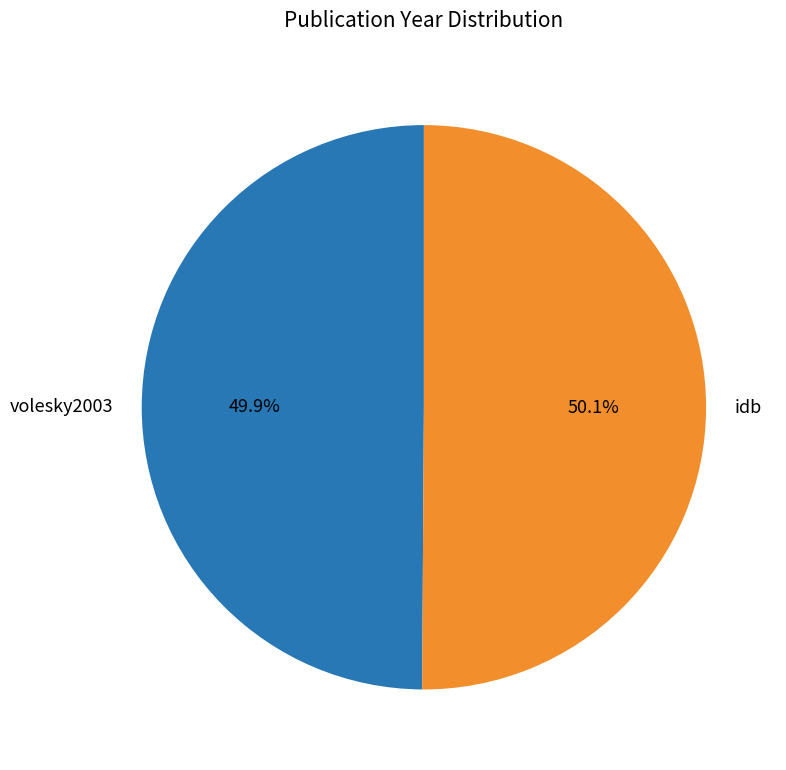

What percentage is the idb slice, to the nearest percent?

50%